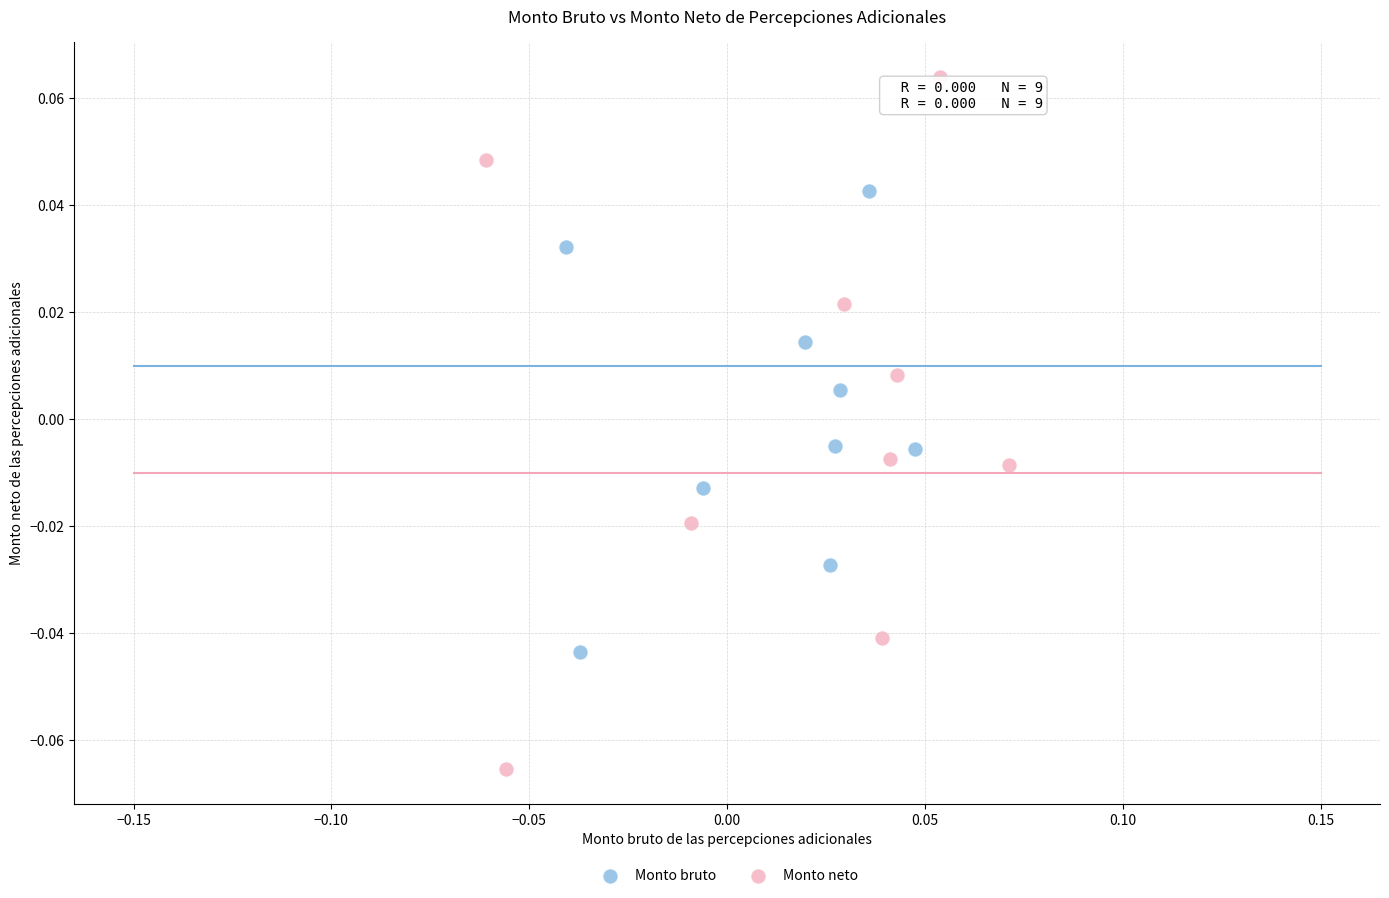

What are all the series names shown in the legend?

Monto bruto, Monto neto